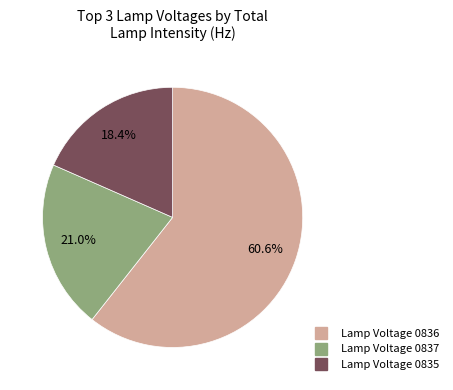

Does any single category account for the majority?

Yes